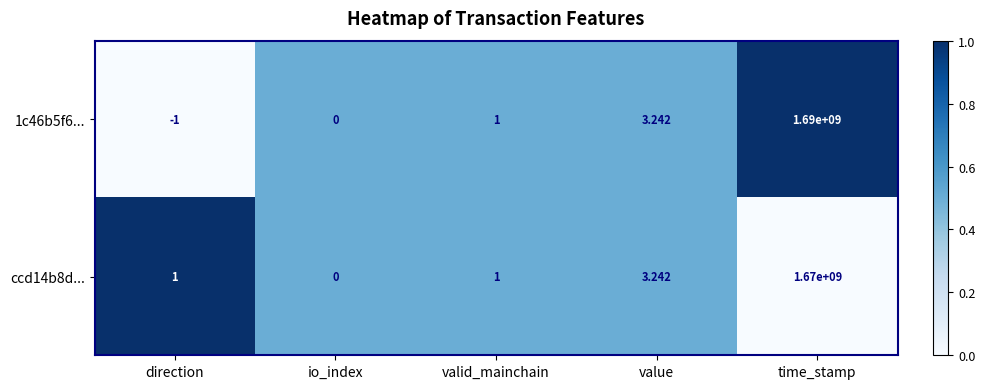

At which label is 1c46b5f6... closest to 844999999?

value